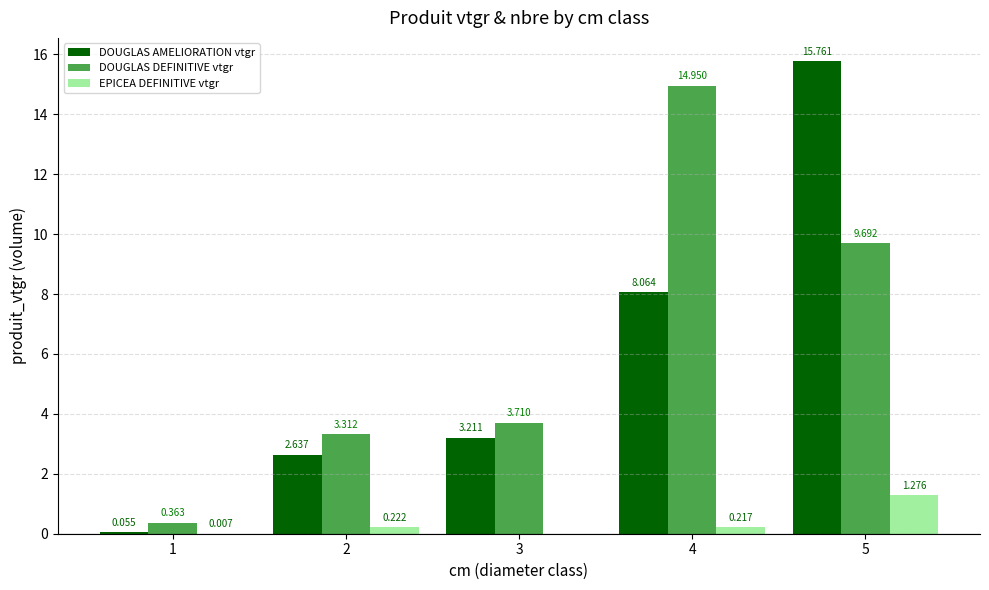

Between 2 and 3, which is larger?

3